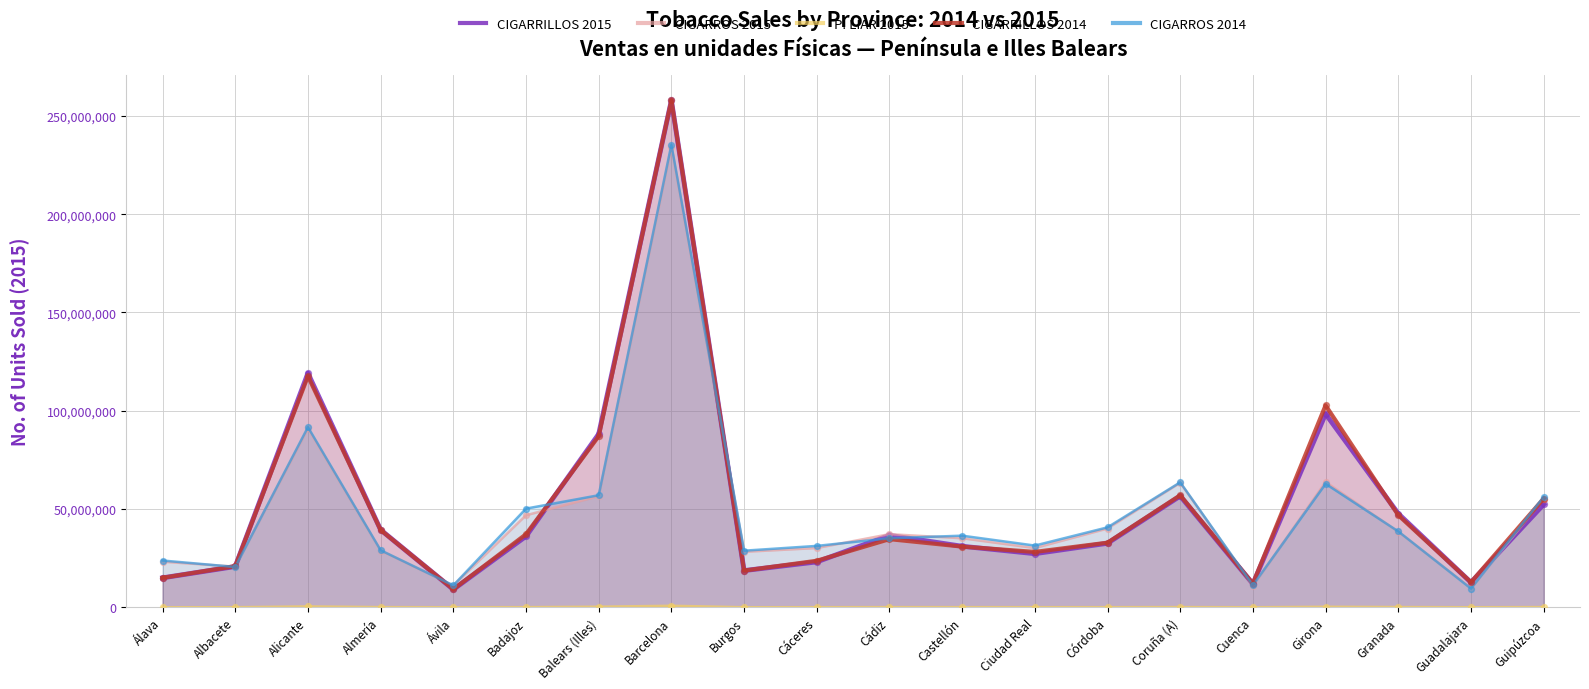

What are all the series names shown in the legend?

CIGARRILLOS 2015, CIGARROS 2015, P. LIAR 2015, CIGARRILLOS 2014, CIGARROS 2014